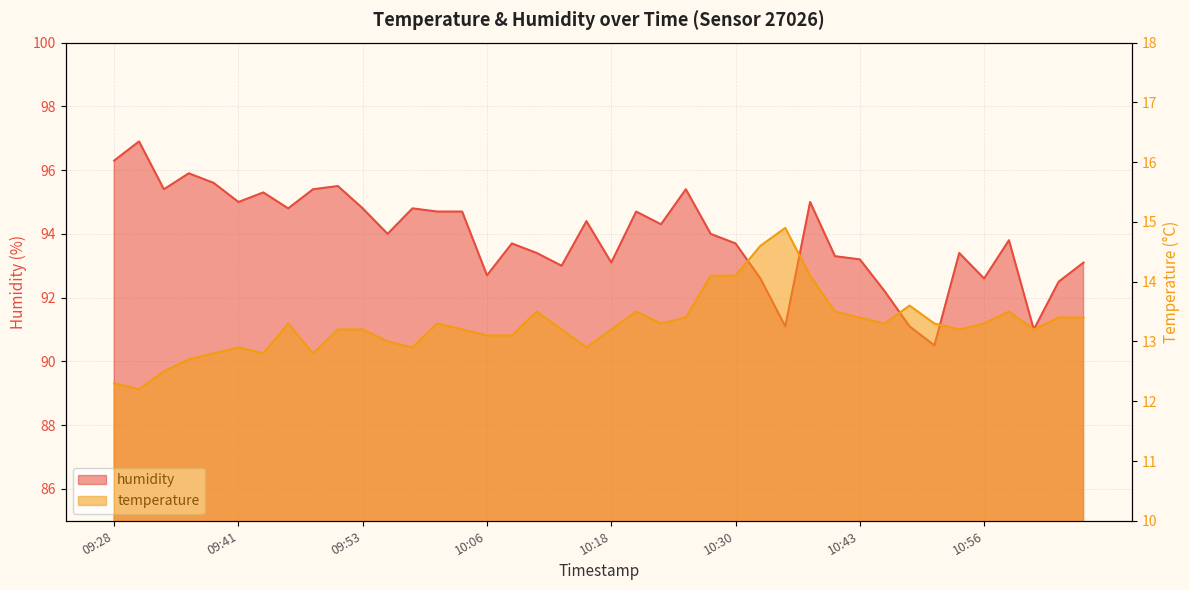

Where does the humidity series first go above 94?

09:28